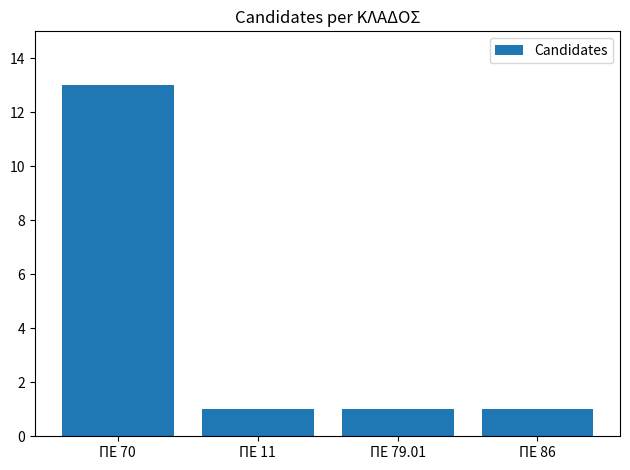

The value at ΠΕ 70 is 13. True or false?

True